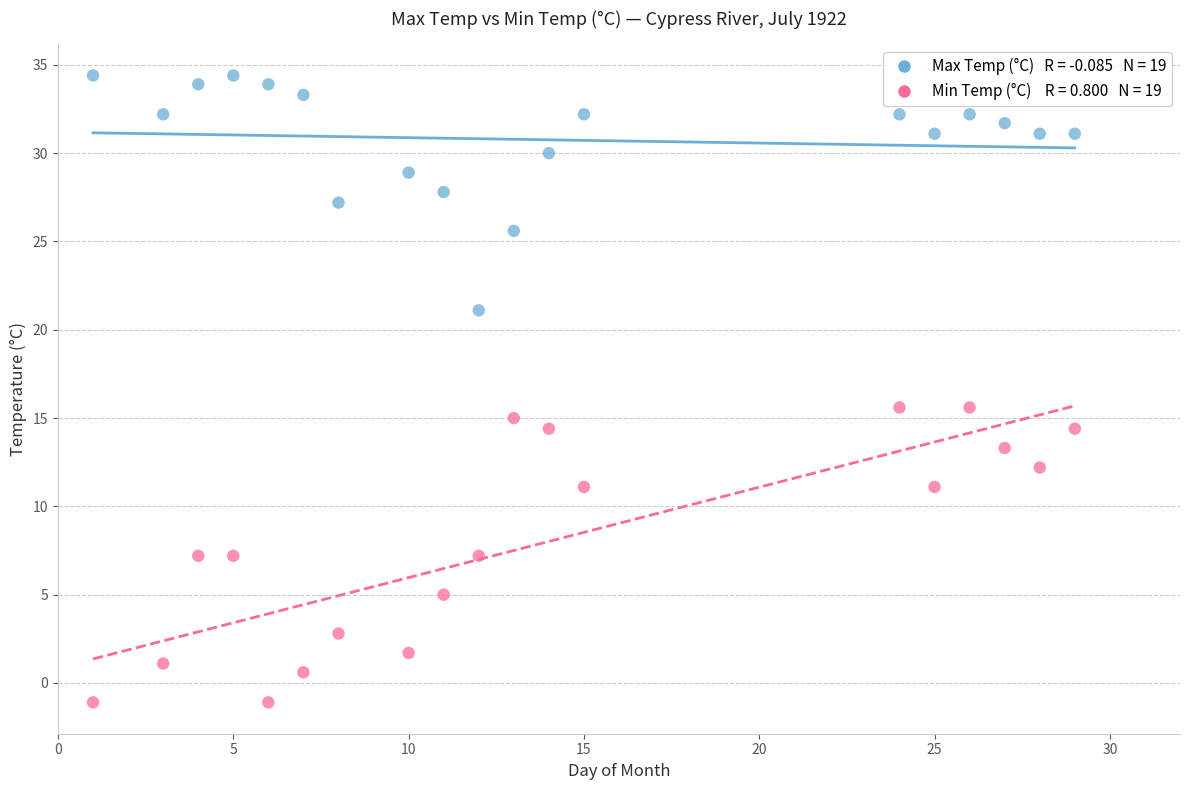

Across all data points, what is the range of X values (max minus min)?

28.0